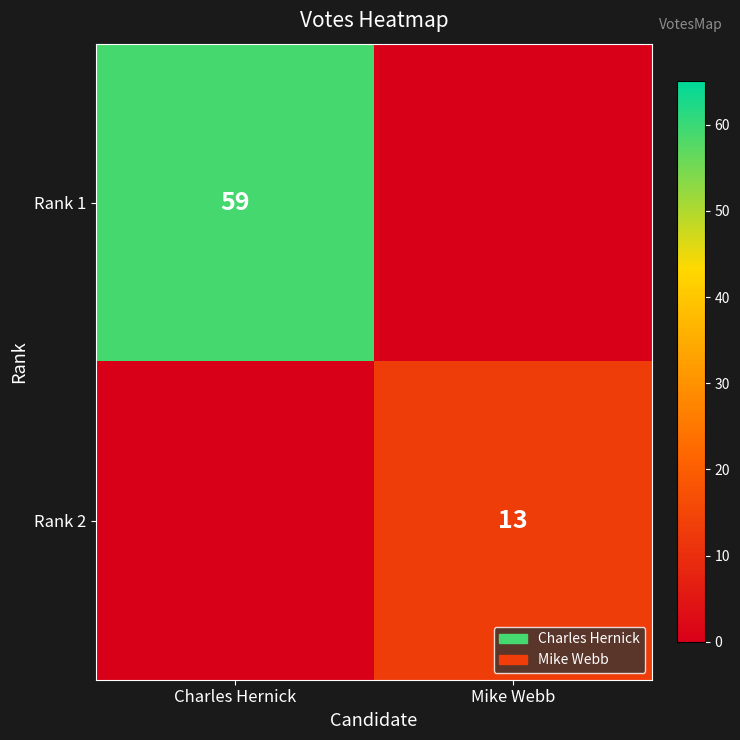

Is it true that Rank 2 equals 21 at Mike Webb?

False